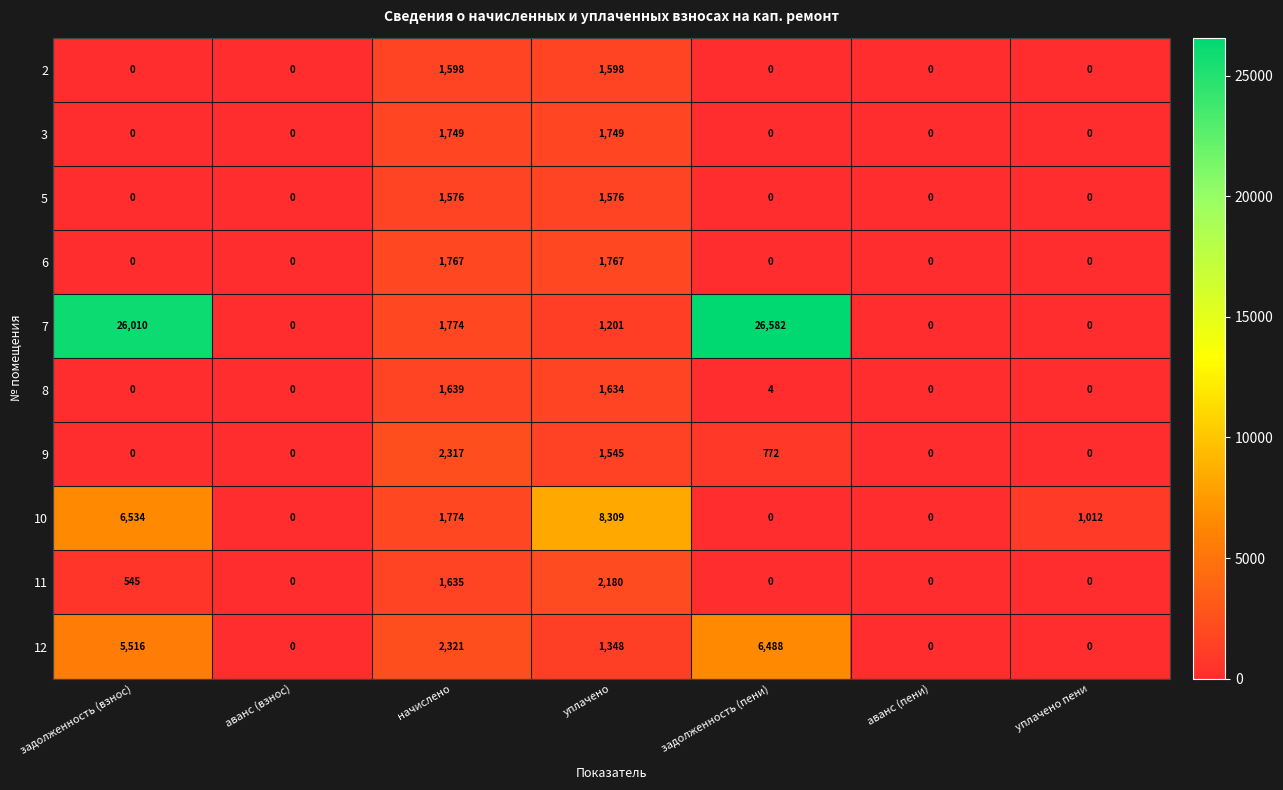

At which category does the chart reach its peak across all series?

задолженность (пени)